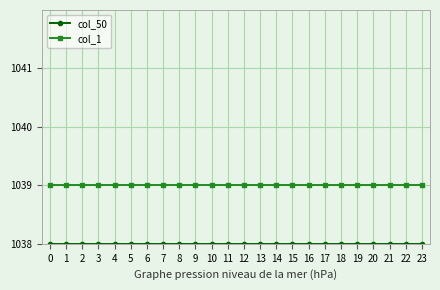

The col_1 series shows 1681 at 22. True or false?

False